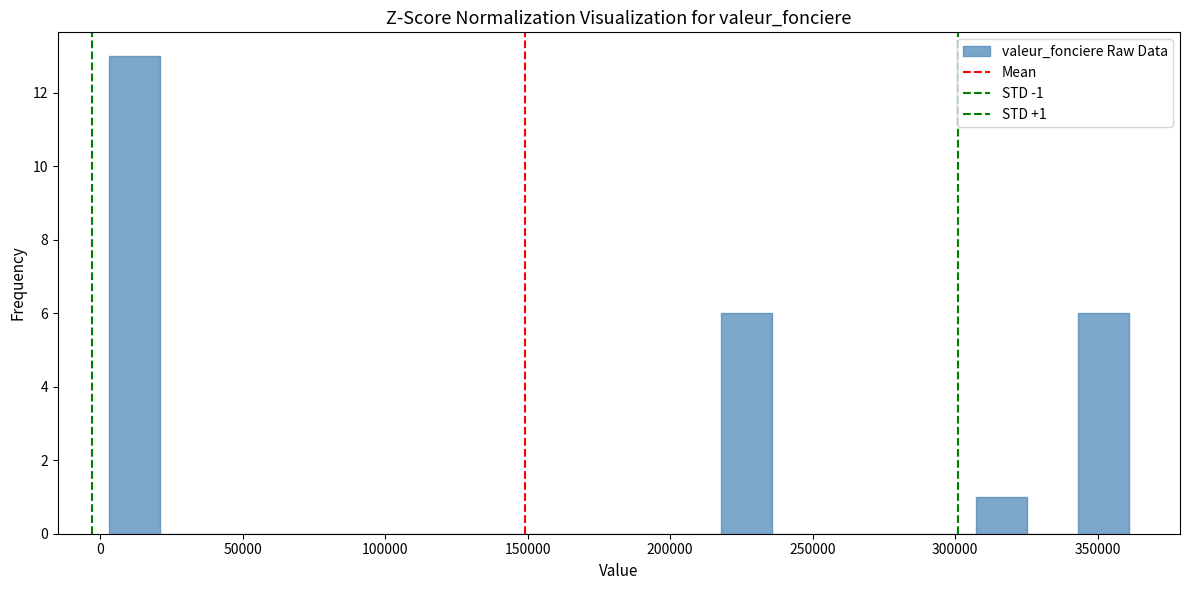

Read against the x-axis, roughly where is the centre of the tallest bar?

10000